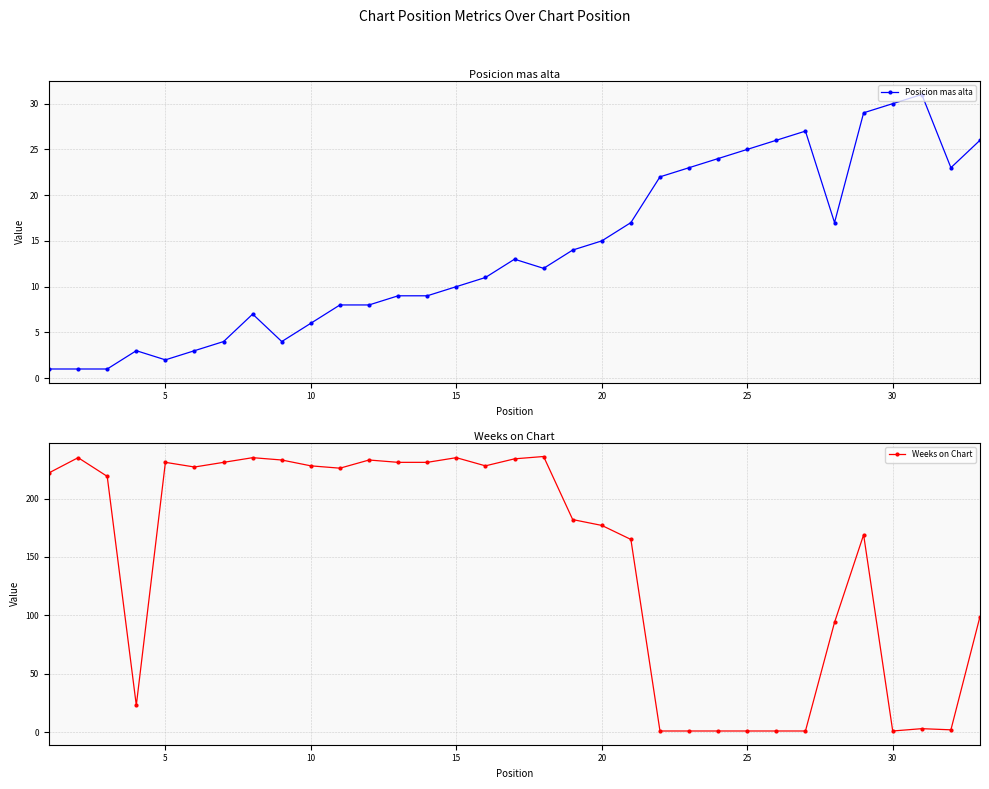

How many intersections are there between Weeks on Chart and Posicion mas alta?

4